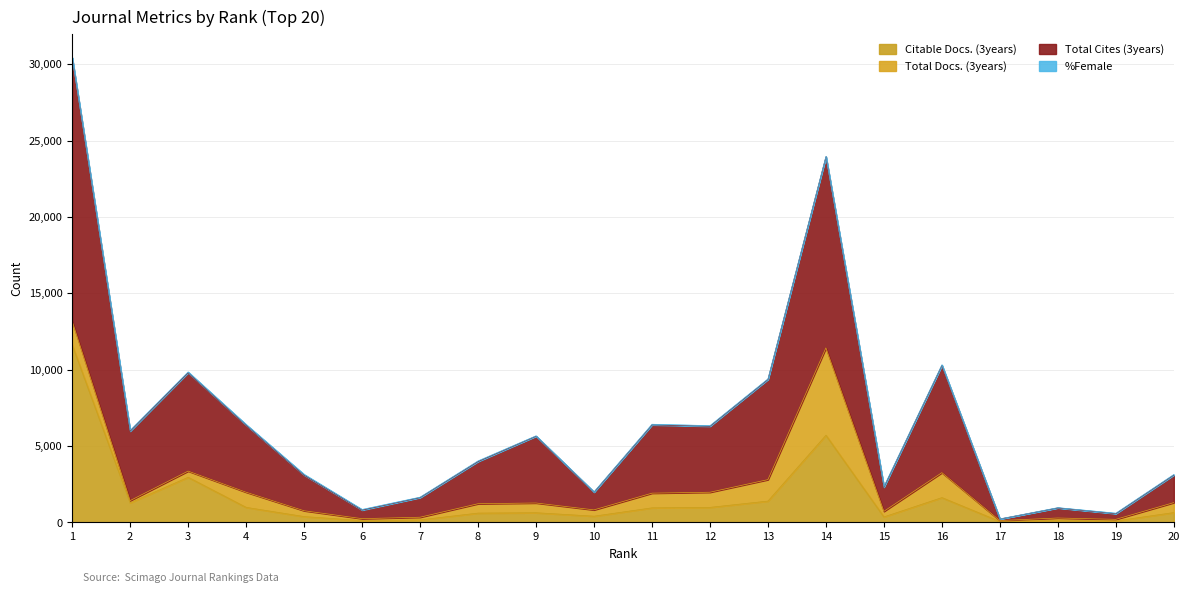

Between 7 and 11, which series saw the biggest shift?

Total Cites (3years)